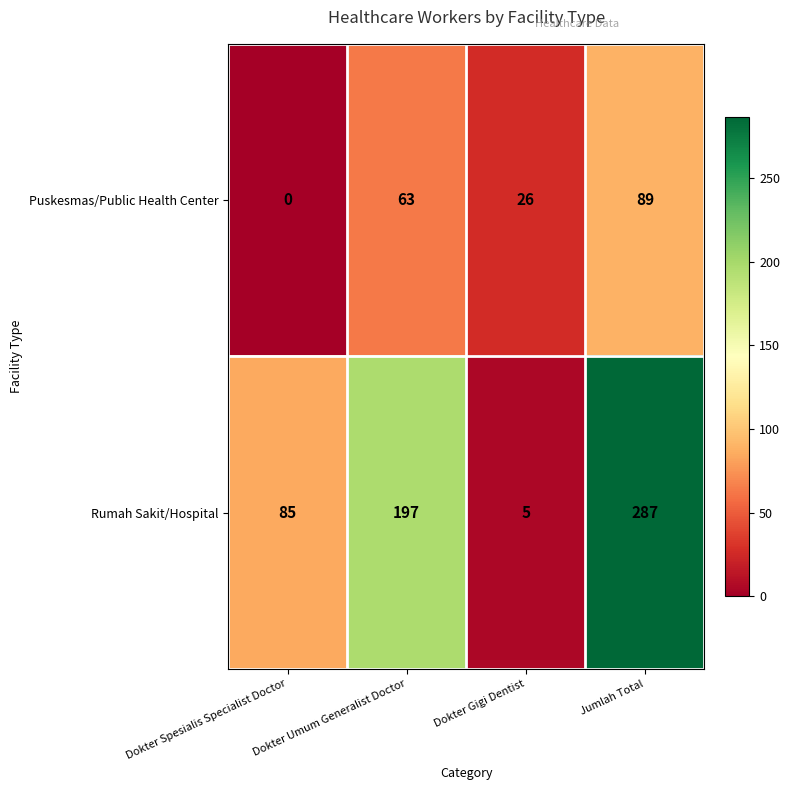

At how many categories does at least one series exceed 70?

3